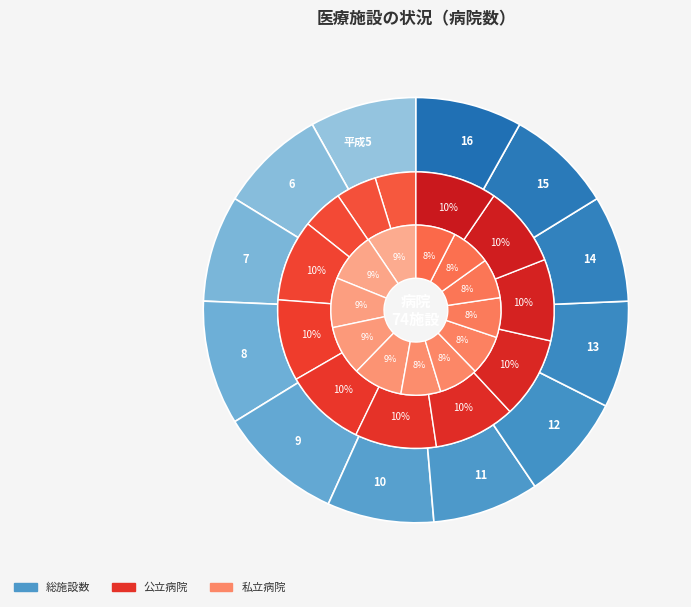

Does 15 represent more than half of the total?

No